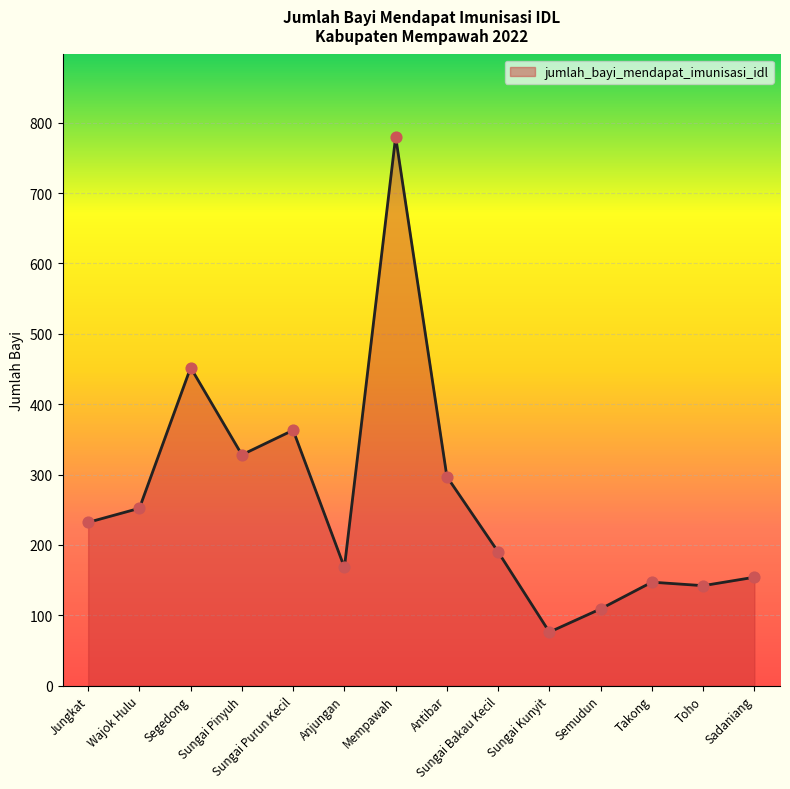

What is the change in value from Sungai Kunyit to Sadaniang?

+78